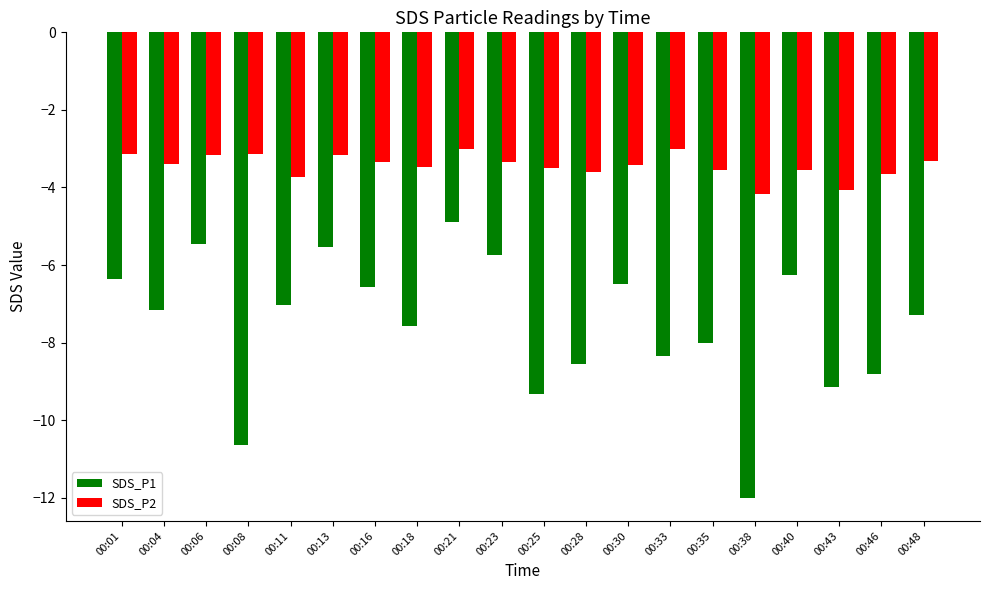

What is the average value of the SDS_P2 series?

-3.4